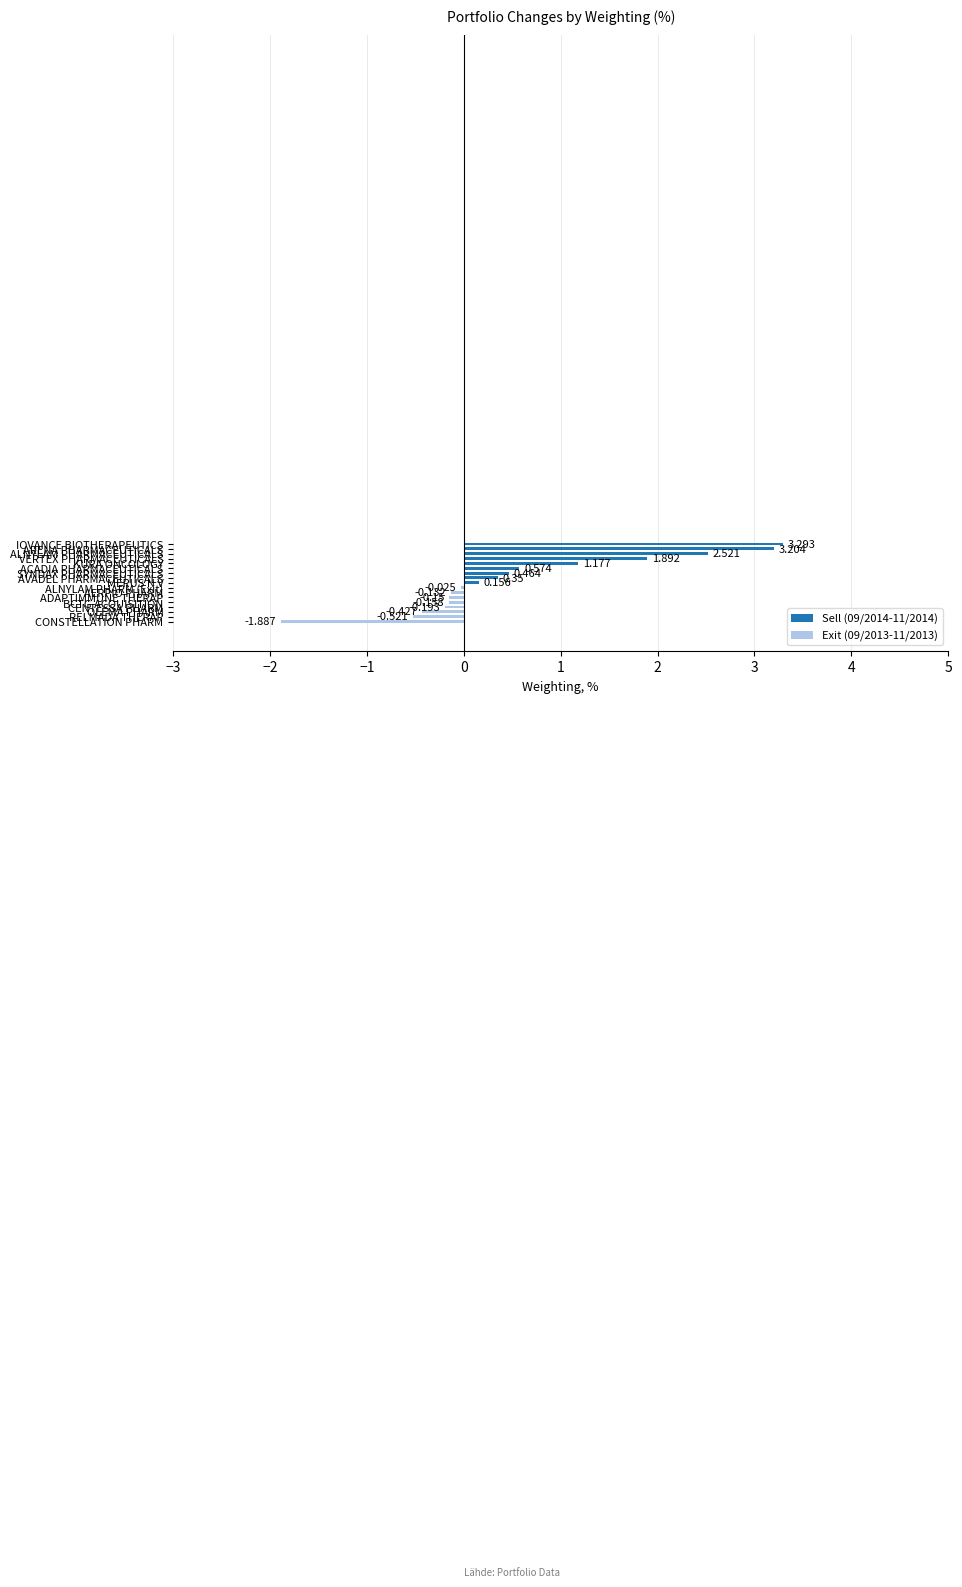

Which category has the lowest value across all series?

CONSTELLATION PHARM